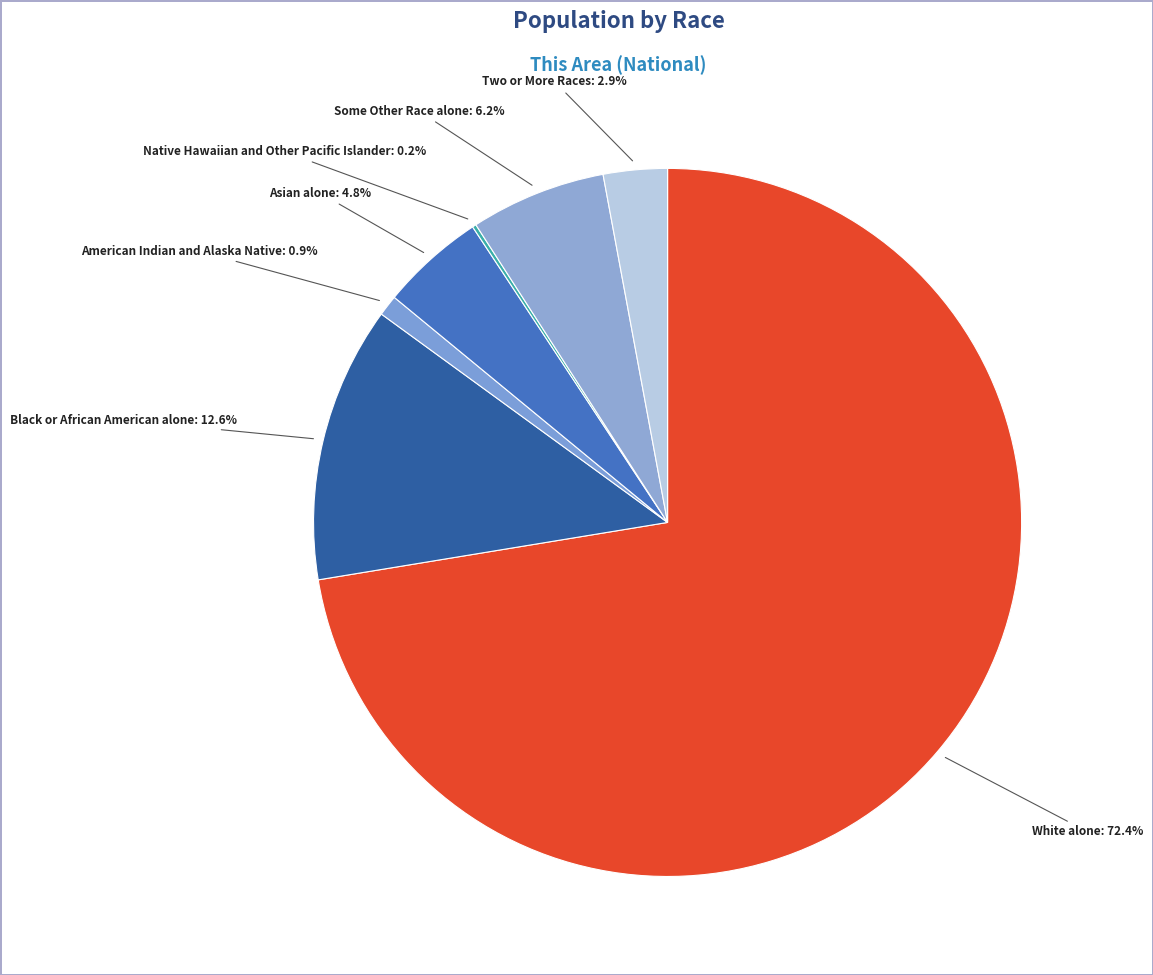

Is the sum of Some Other Race alone and Black or African American alone greater than half?

No